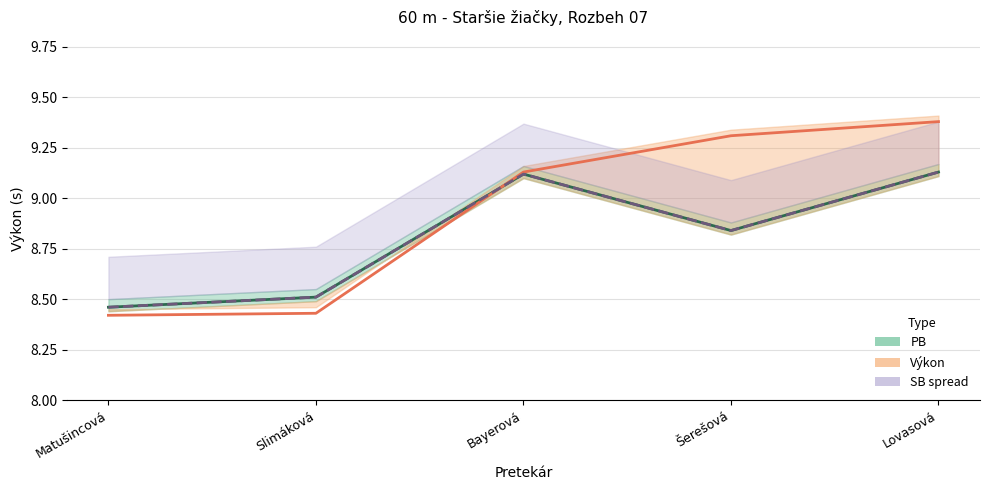

Which label corresponds to the smallest value in the chart?

Matušincová